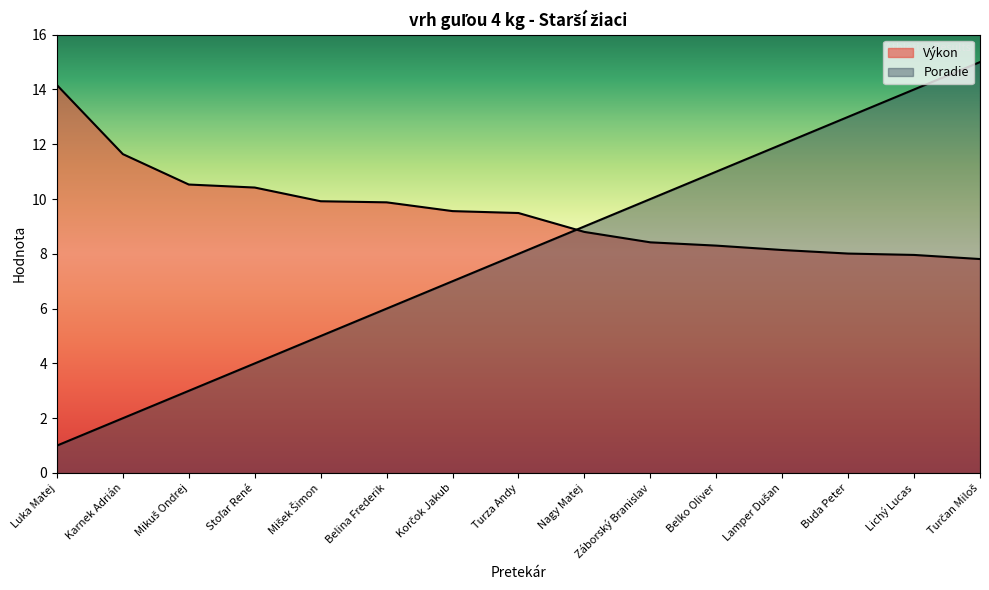

At which label does Poradie reach its peak?

Turčan Miloš